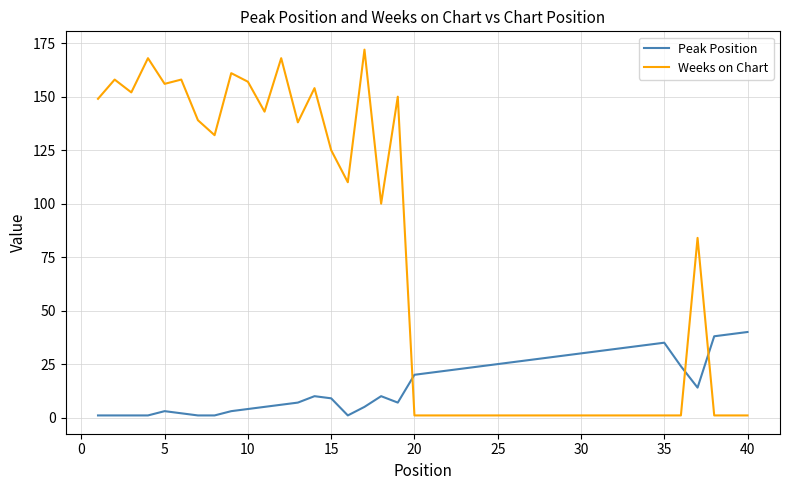

How many intersections are there between Peak Position and Weeks on Chart?

3